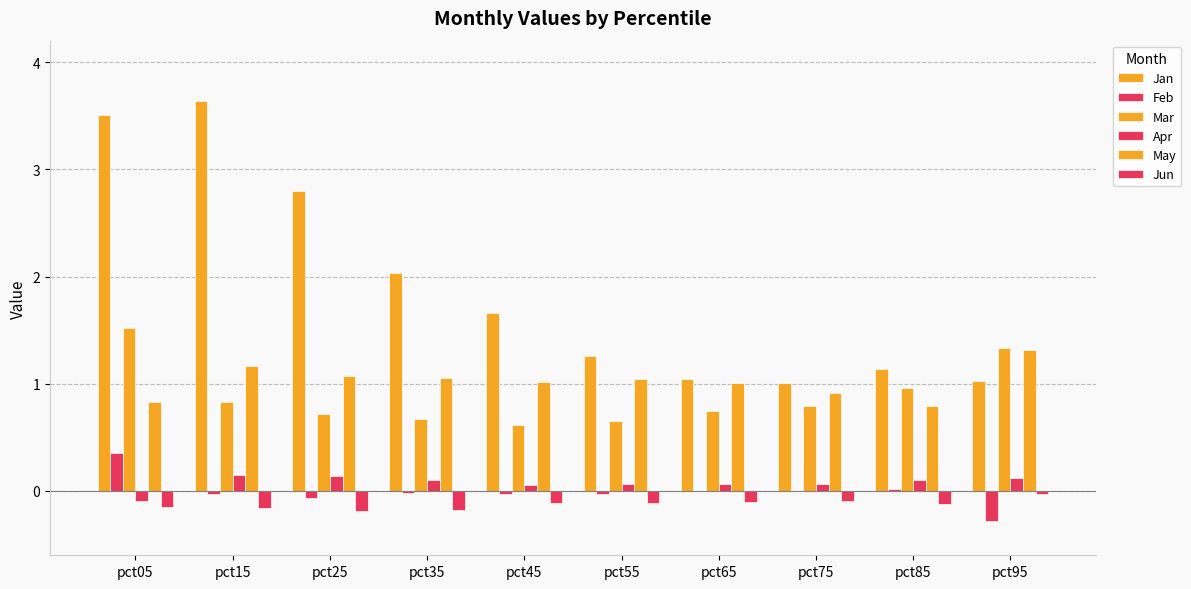

Which category has the lowest value across all series?

pct95